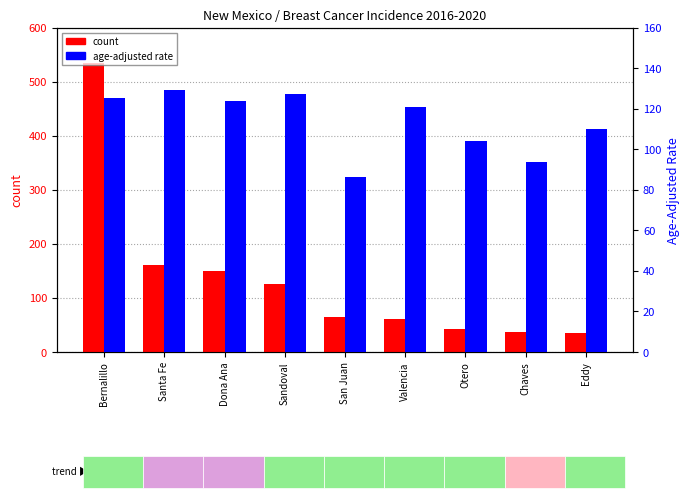

Reading left to right, list all the values displayed in this chart.

count: Bernalillo=534.0	Santa Fe=161.0	Dona Ana=150.0	Sandoval=125.0	San Juan=64.0	Valencia=60.0	Otero=42.0	Chaves=37.0	Eddy=35.0
rate: Bernalillo=125.2	Santa Fe=129.4	Dona Ana=123.9	Sandoval=127.3	San Juan=86.1	Valencia=120.8	Otero=104.1	Chaves=93.6	Eddy=109.8